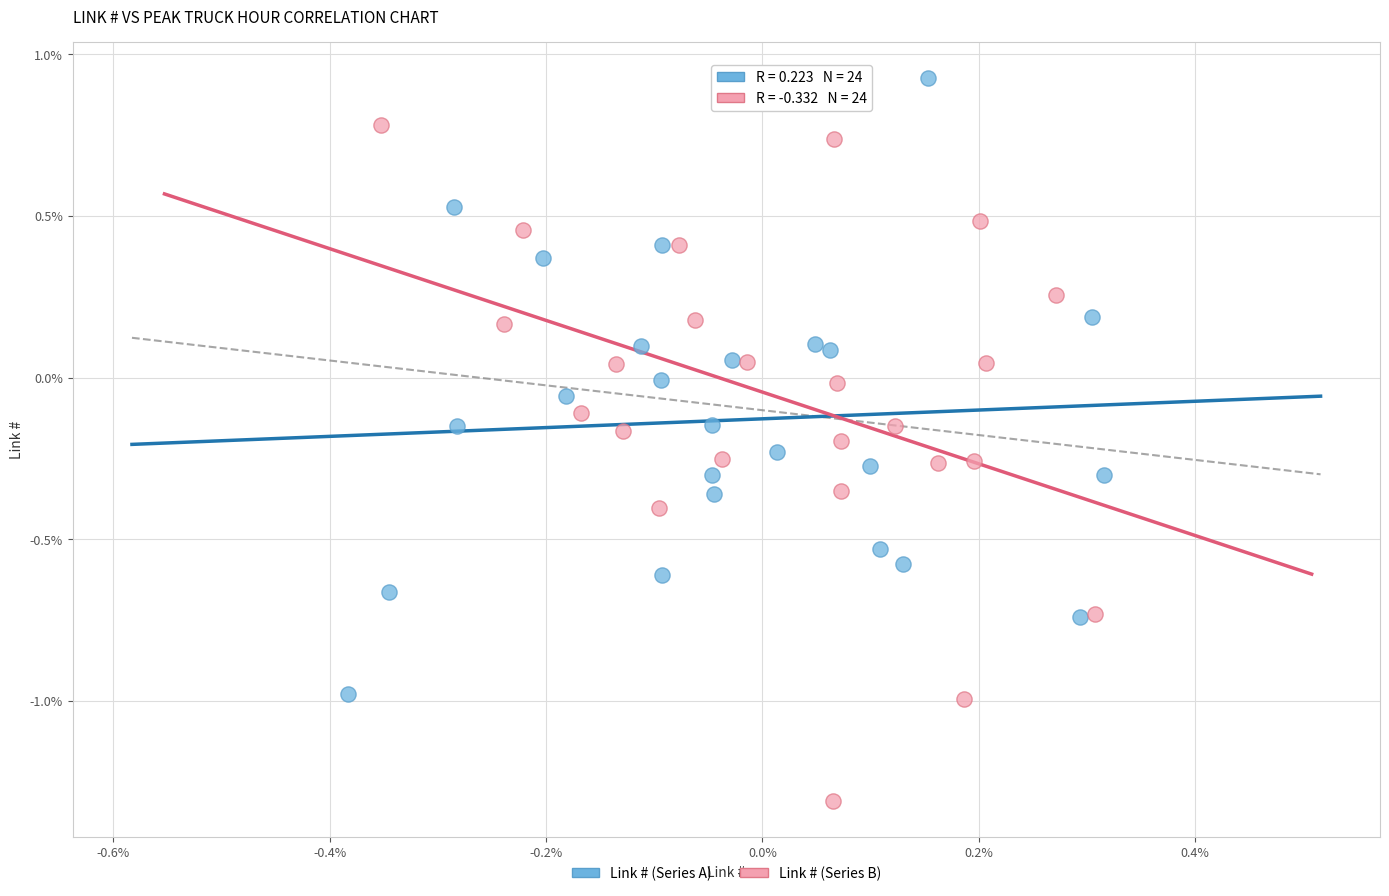

What are all the series names shown in the legend?

Link # (Series A), Link # (Series B)